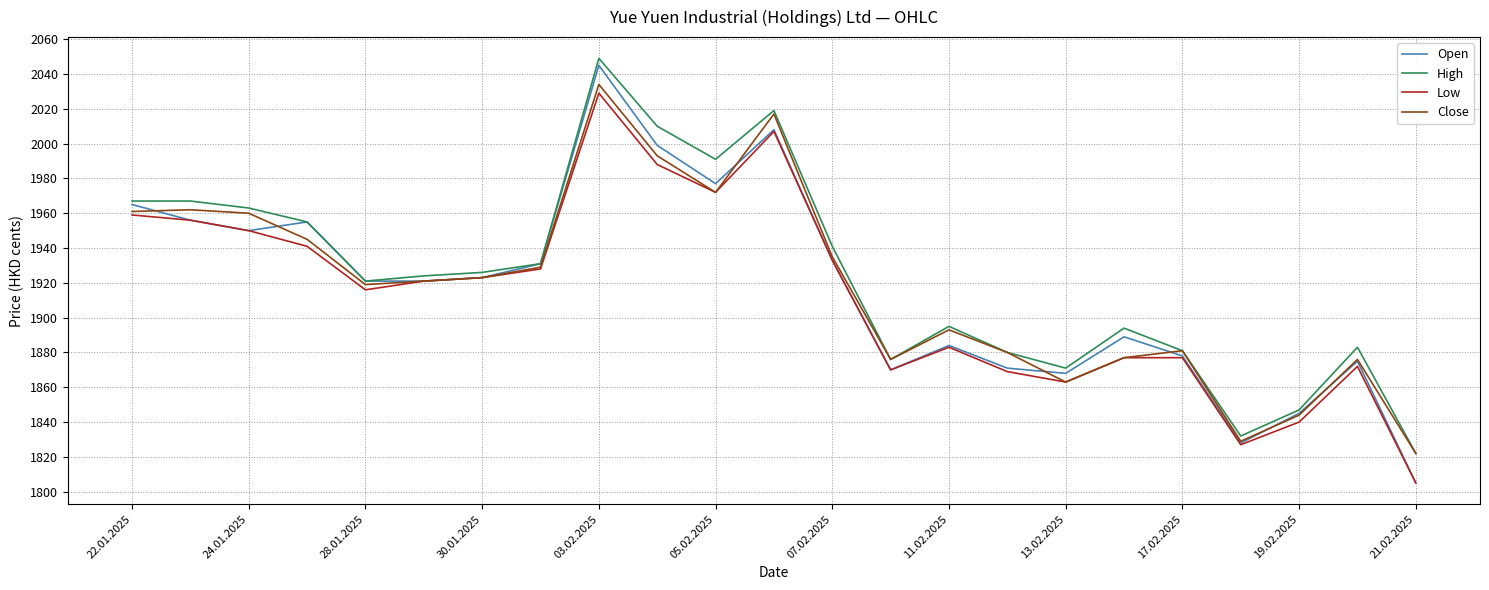

Does the chart display data point markers on the line(s)?

No